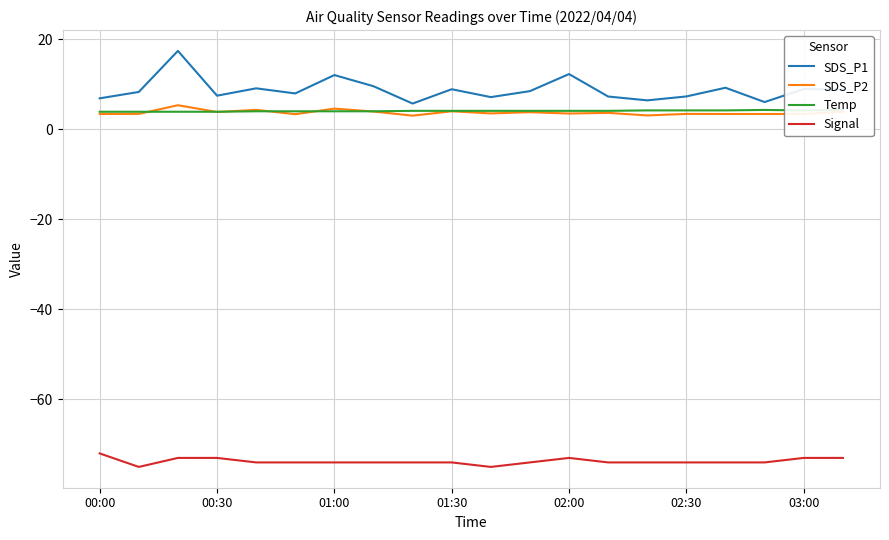

The Signal series shows -74.0 at 01:00. True or false?

True